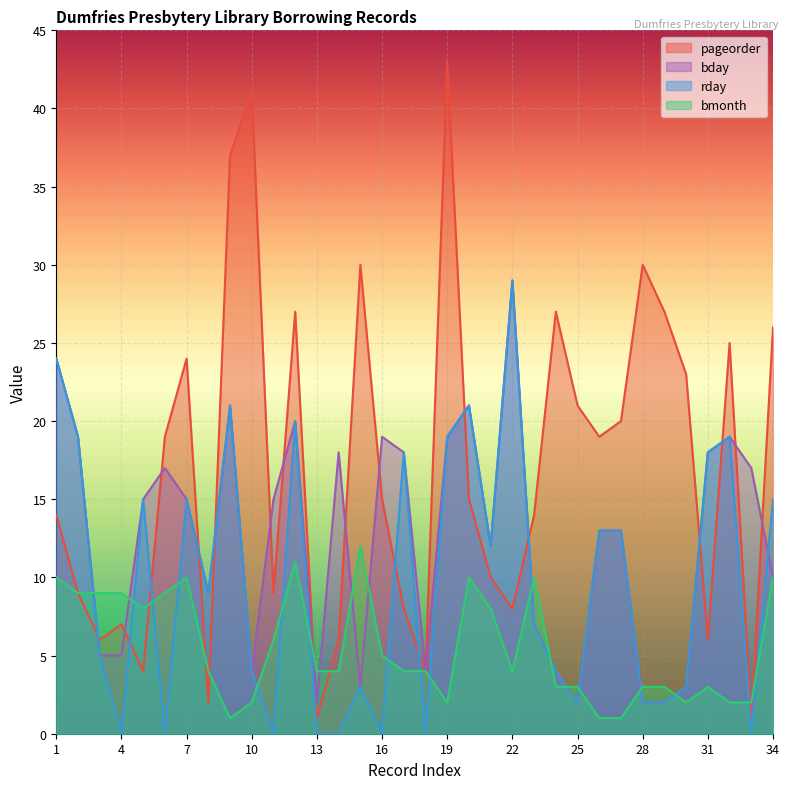

True or false: pageorder and rday intersect in this chart.

True